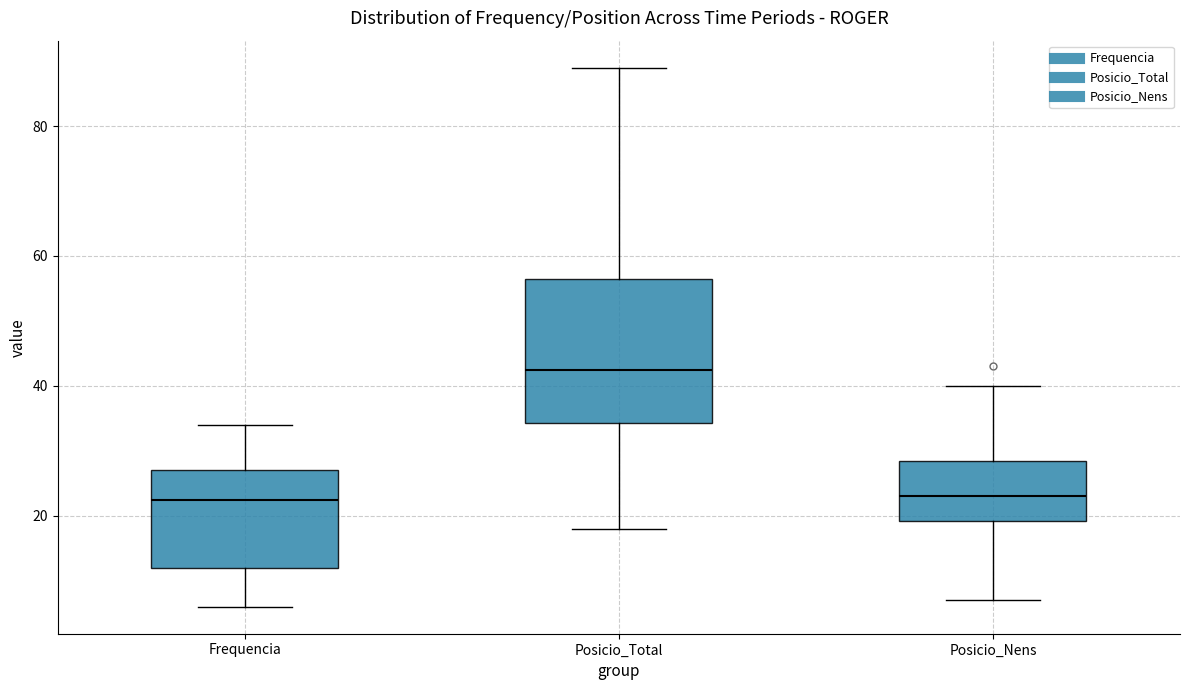

Comparing the boxes themselves (not the whiskers), which one is the tallest?

Posicio_Total